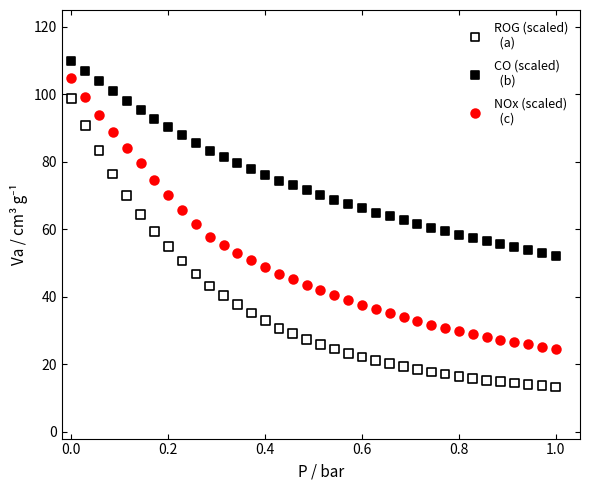

Across all data points, what is the range of X values (max minus min)?

1.0